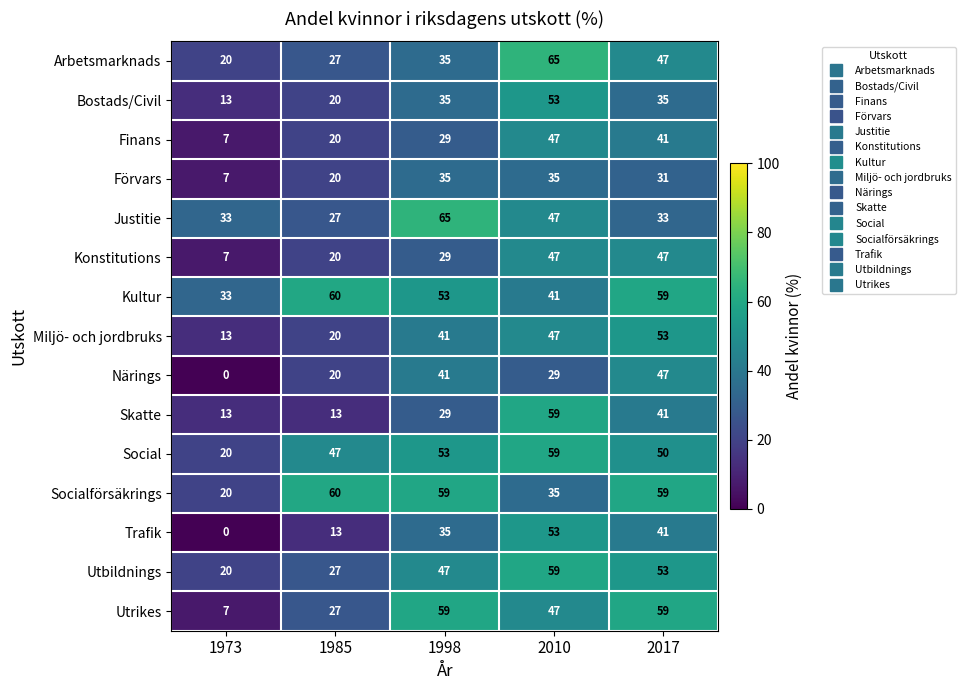

Is it true that Konstitutions equals 9 at 1973?

False